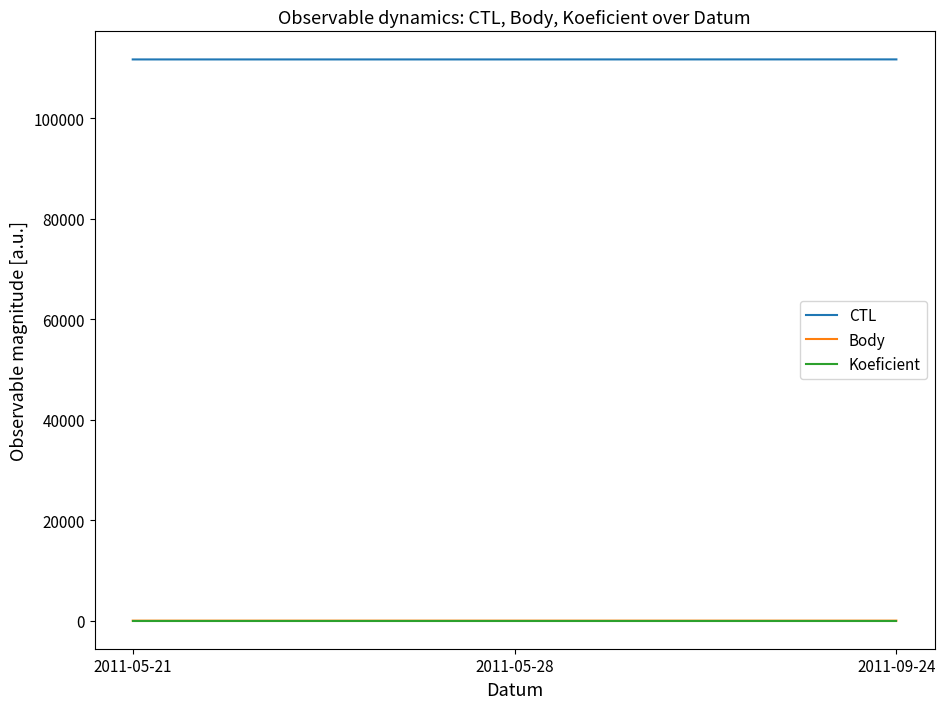

Which series has the largest total across all categories?

CTL